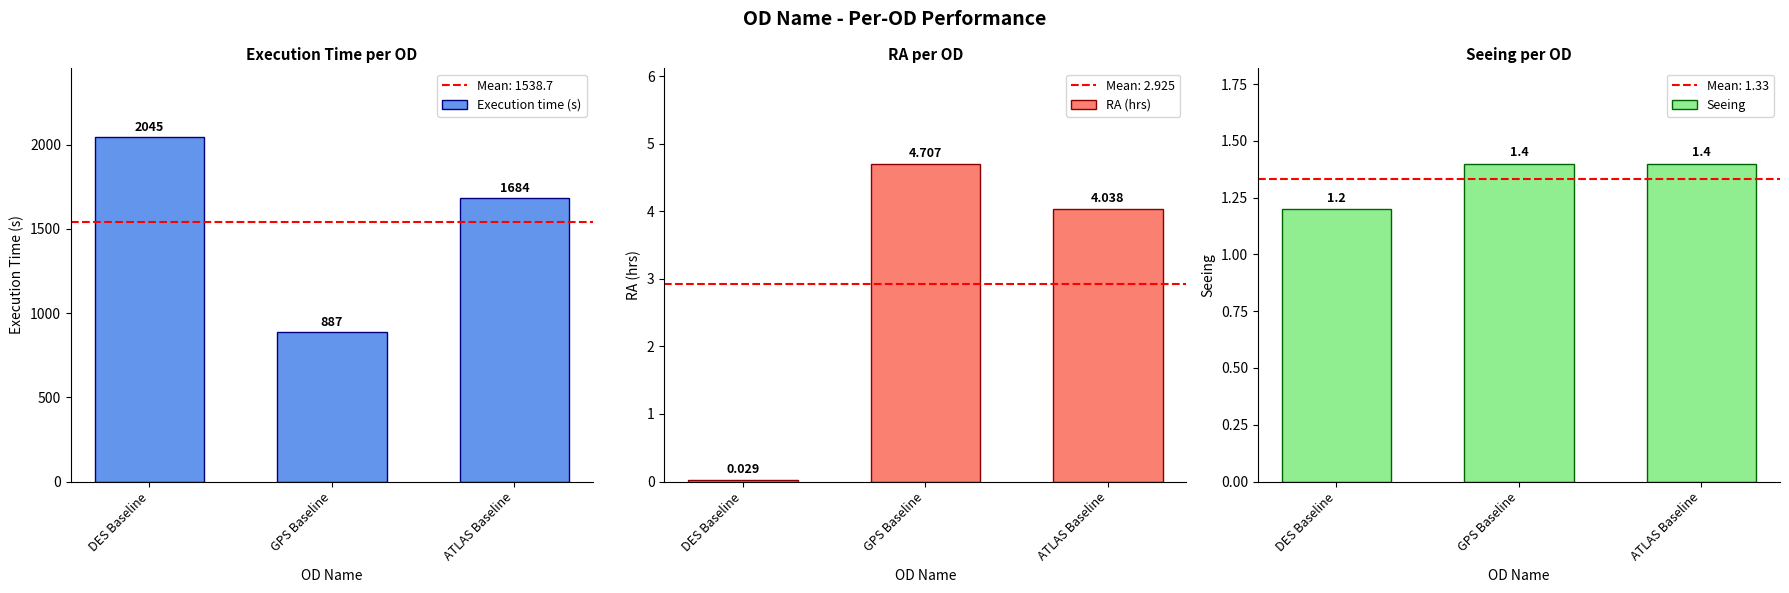

Which category has the highest value in the RA (hrs) series?

GPS Baseline